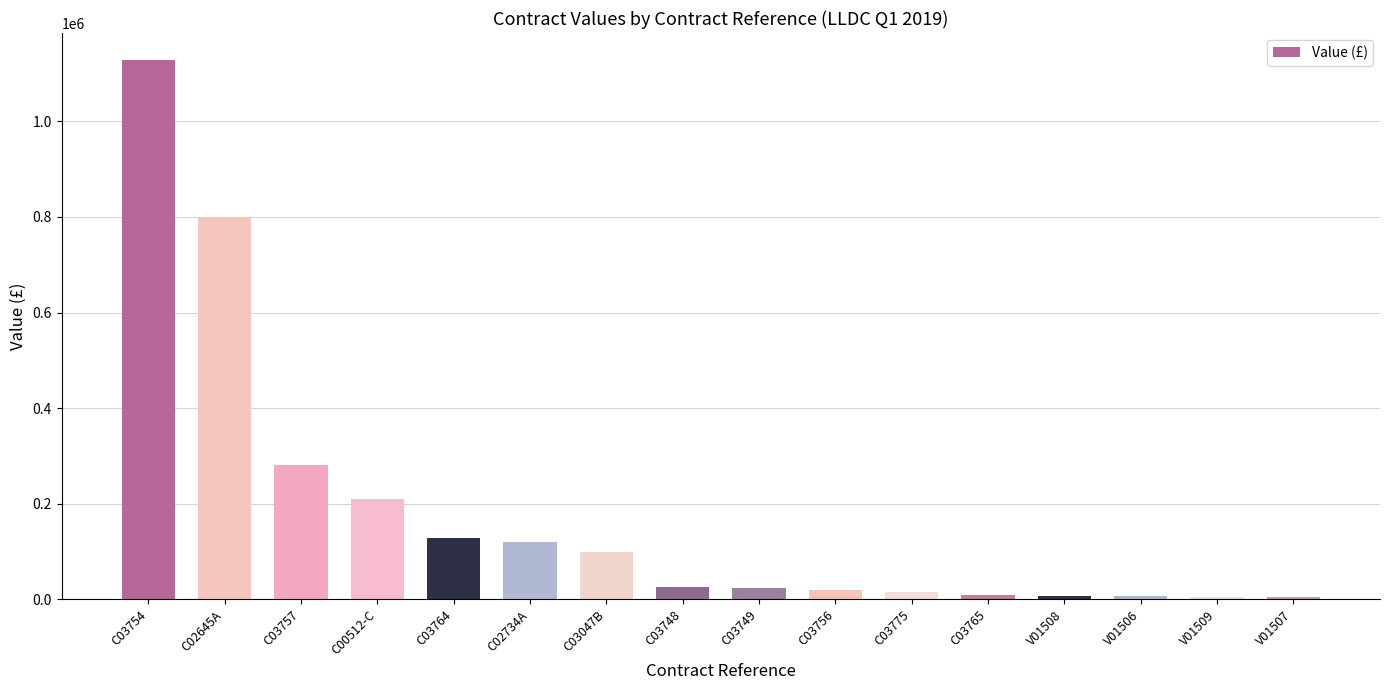

What is the change in value from V01508 to V01509?

-980.0